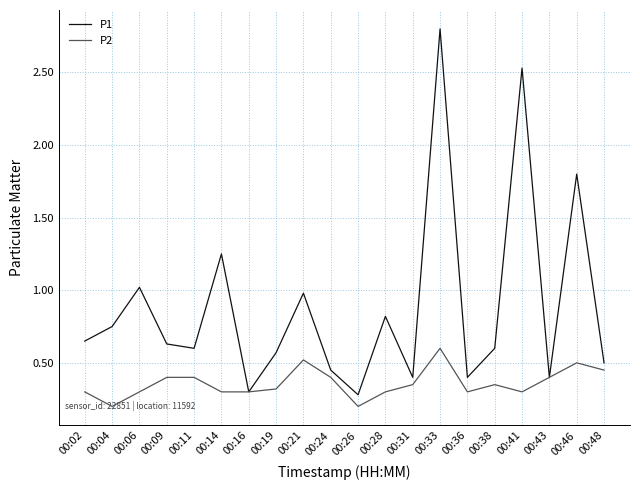

List the series in order of their peak value, lowest first.

P2, P1